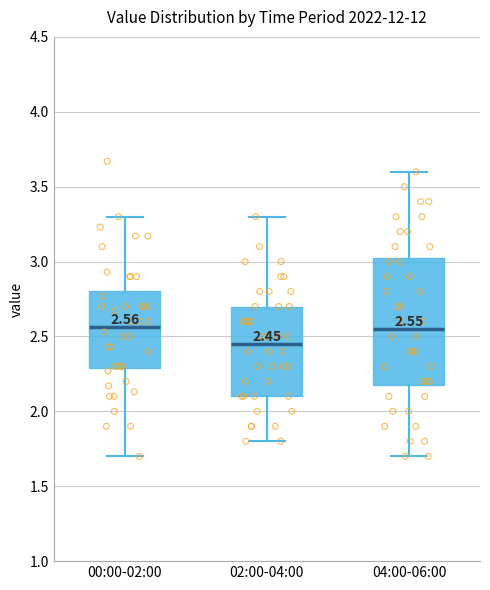

Comparing the boxes themselves (not the whiskers), which one is the tallest?

04:00-06:00